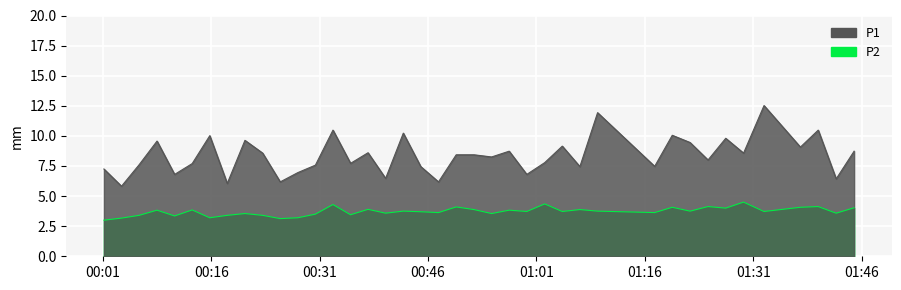

At how many categories does at least one series exceed 8?

21